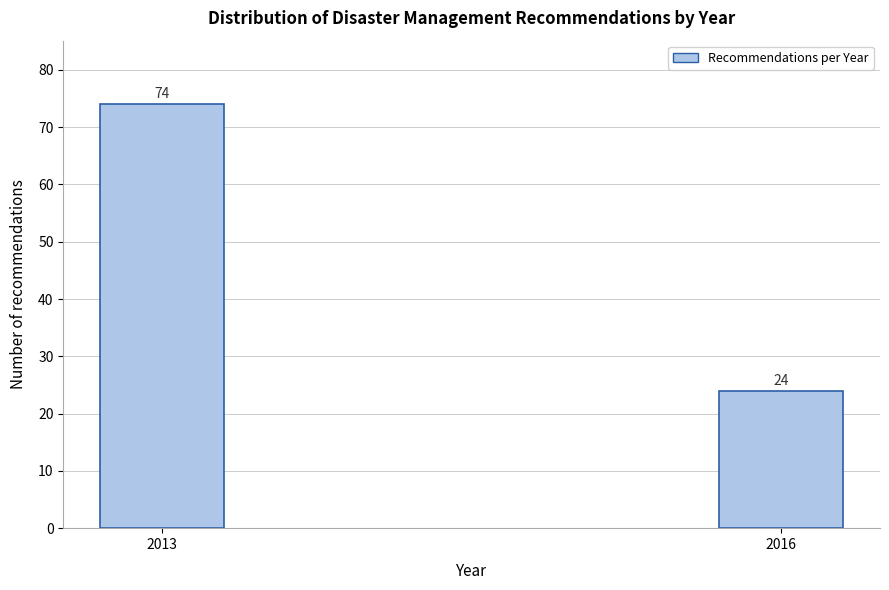

Reading right to left, transcribe all the data shown in this chart.

24	74